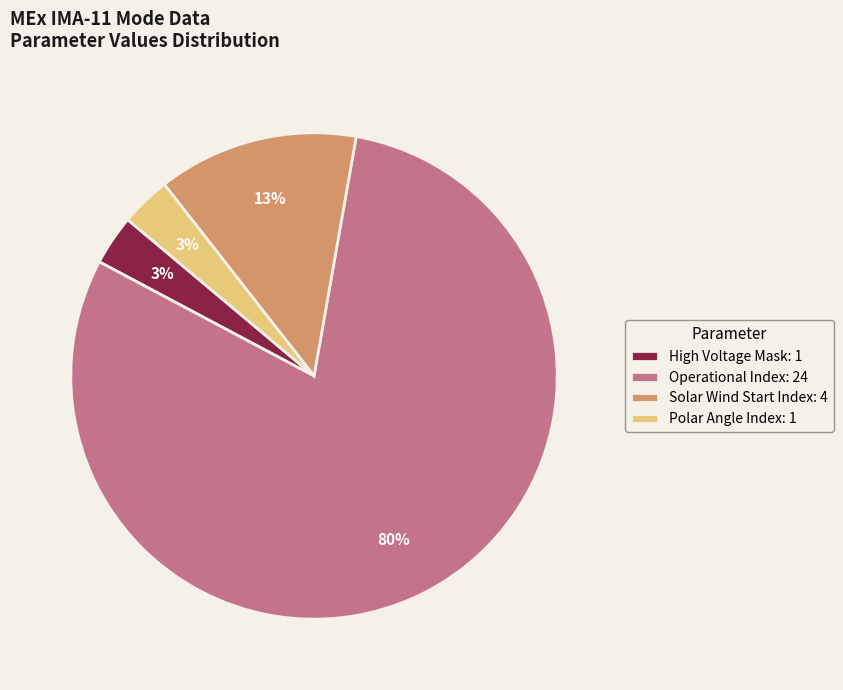

True or false: Polar Angle Index: 1 accounts for 3% of the total.

True